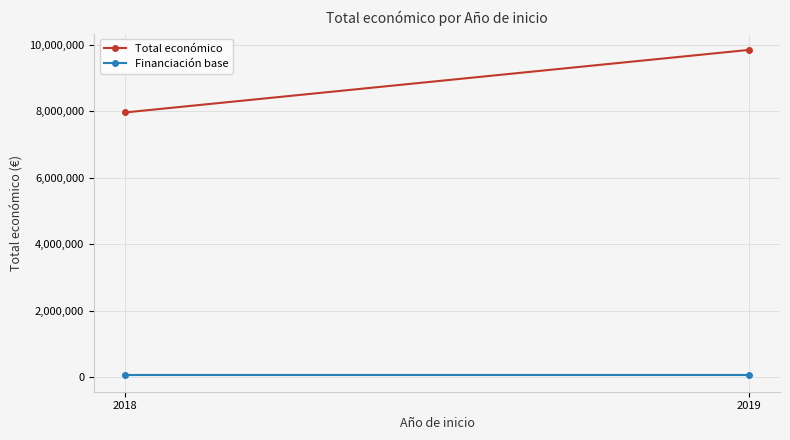

What is the sum of the Financiación base values at 2018 and 2019?

115000